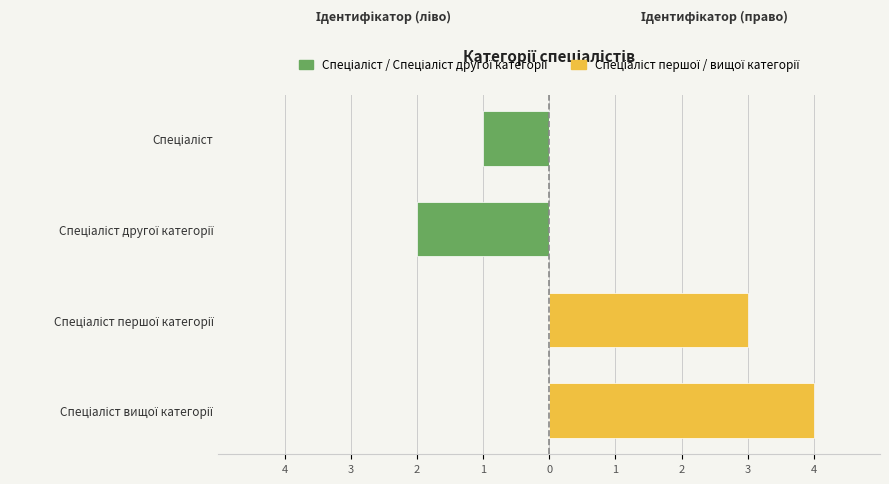

List the series in order of their peak value, highest first.

Спеціаліст першої / вищої категорії, Спеціаліст / Спеціаліст другої категорії